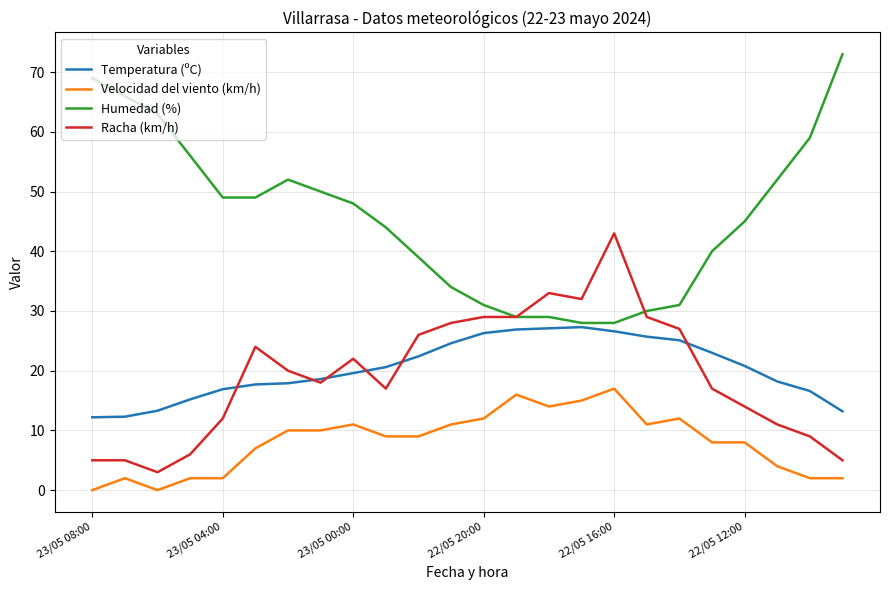

Rank the series by their maximum value, from highest to lowest.

Humedad (%), Racha (km/h), Temperatura (ºC), Velocidad del viento (km/h)